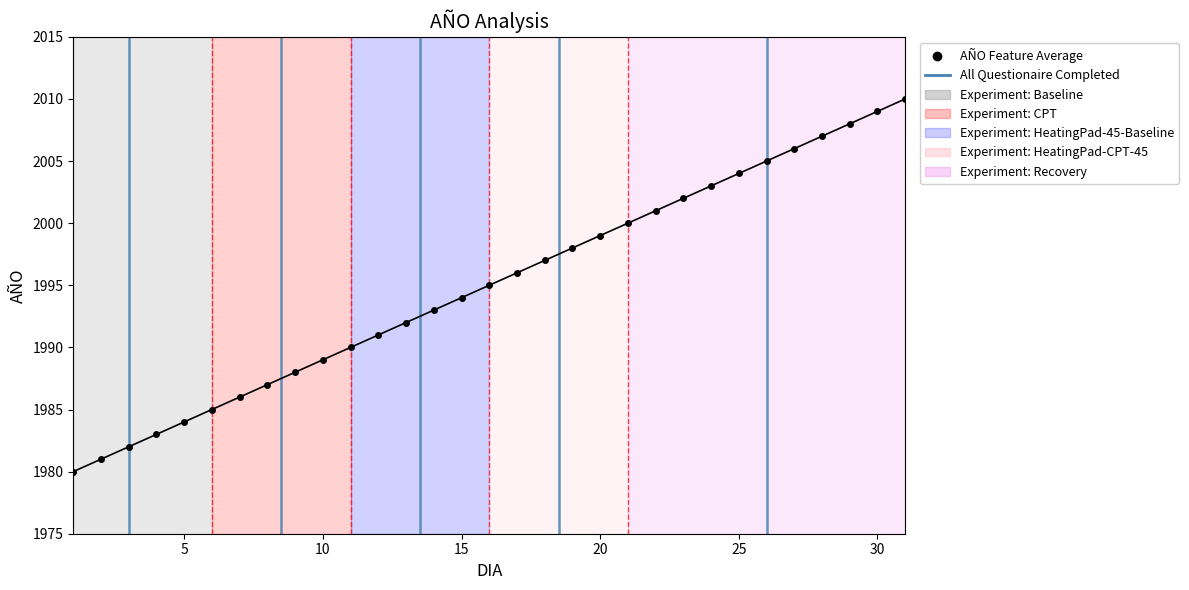

What is the difference between the maximum and minimum values?

30